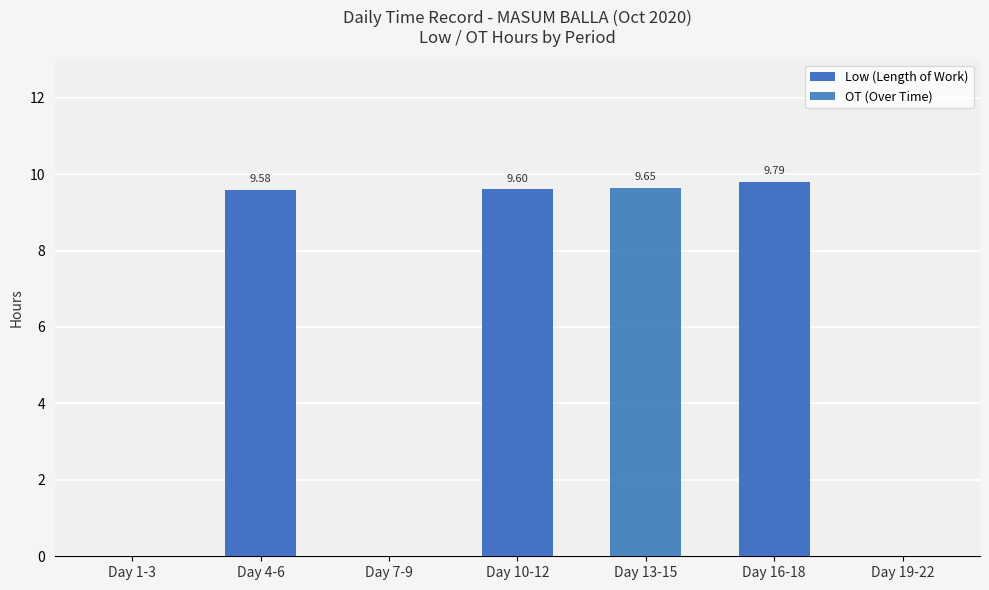

Which category has the lowest value in the Low (Length of Work) series?

Day 1-3